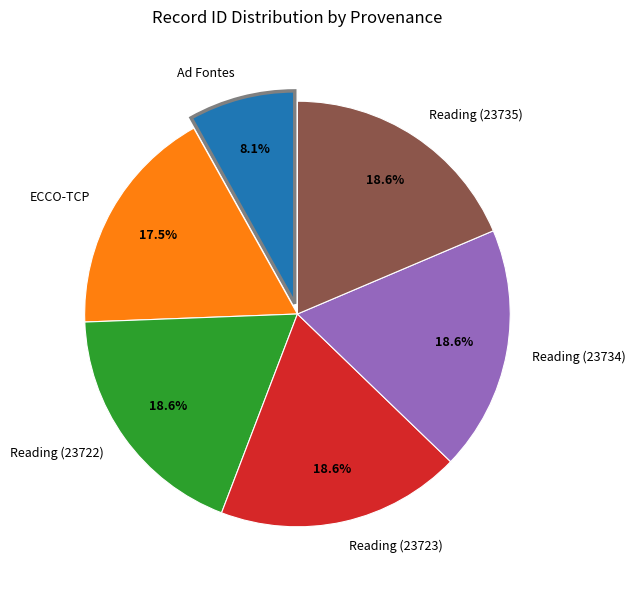

Combined, do Reading (23735) and Reading (23734) account for over 50%?

No